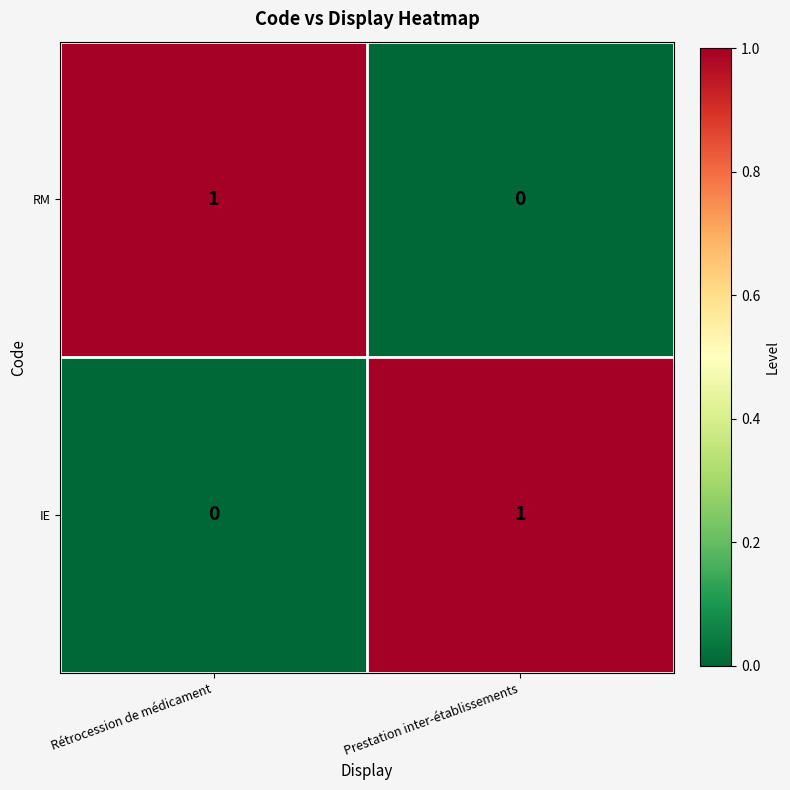

Reading left to right, list all the values displayed in this chart.

RM: Rétrocession de médicament=1	Prestation inter-établissements=0
IE: Rétrocession de médicament=0	Prestation inter-établissements=1